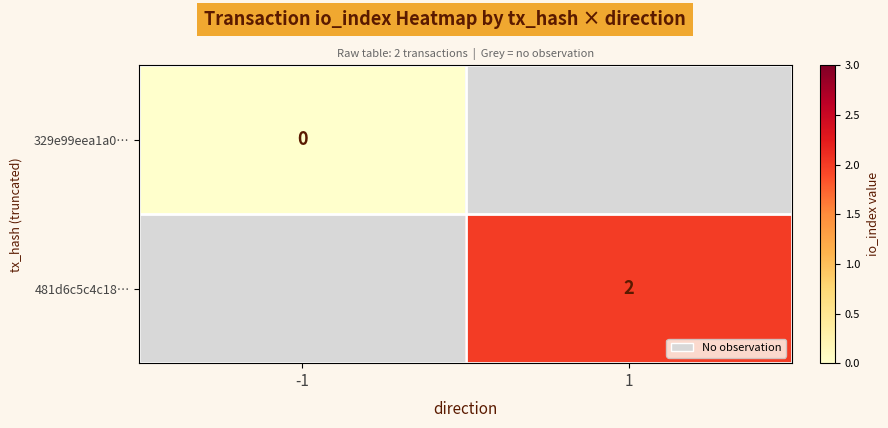

List the series in order of their overall mean, lowest first.

329e99eea1a0…, 481d6c5c4c18…